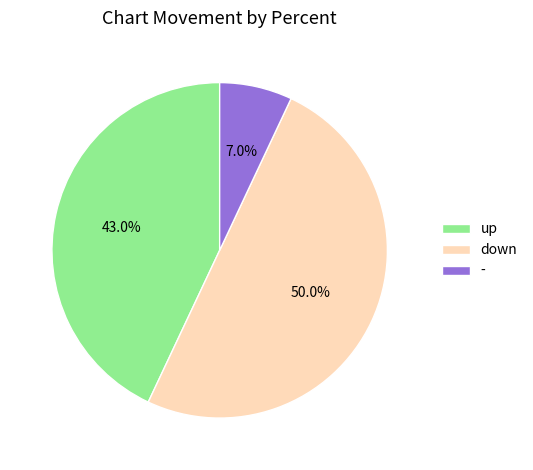

What percentage is the up slice, to the nearest percent?

43%